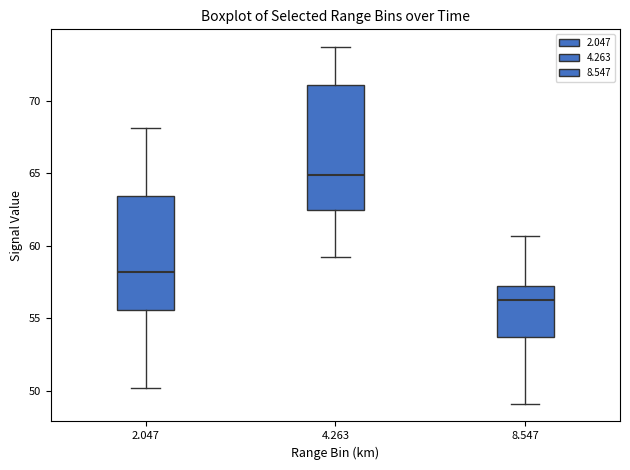

Where is the lower edge of the box at x = 8.547 on the y-axis? The values are not printed on the chart, so give them approximately, as read against the axis.

53.5